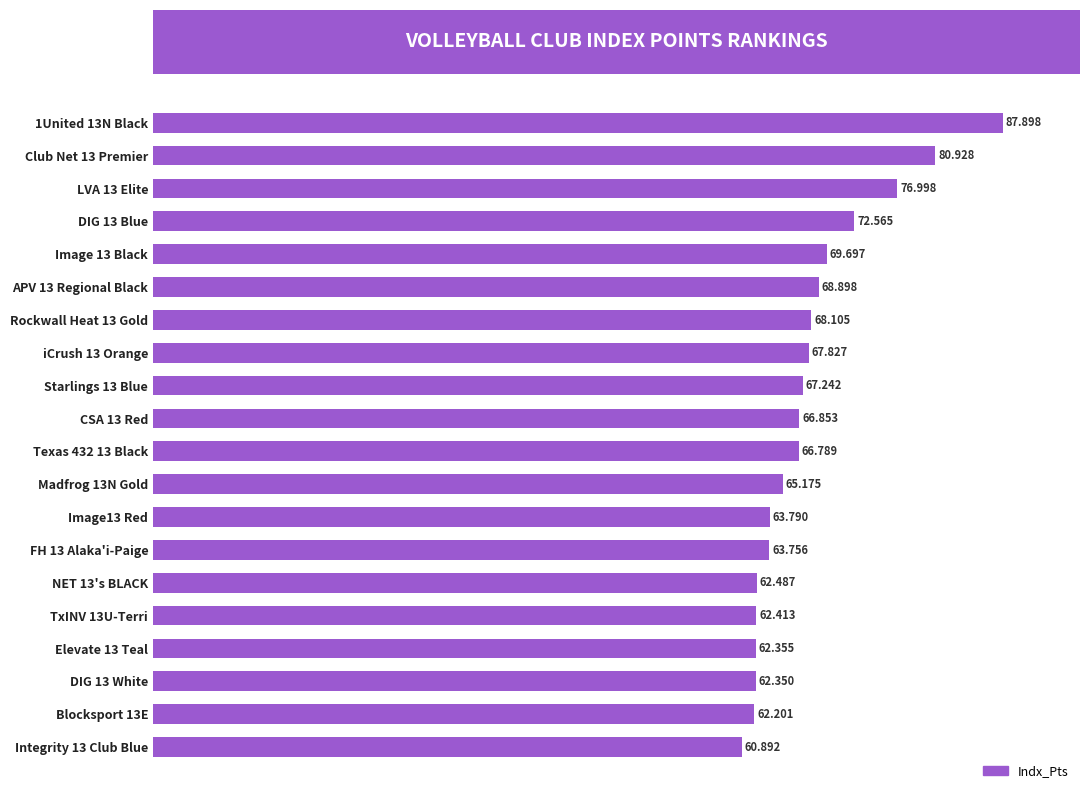

What is the minimum value shown in the chart?

60.9